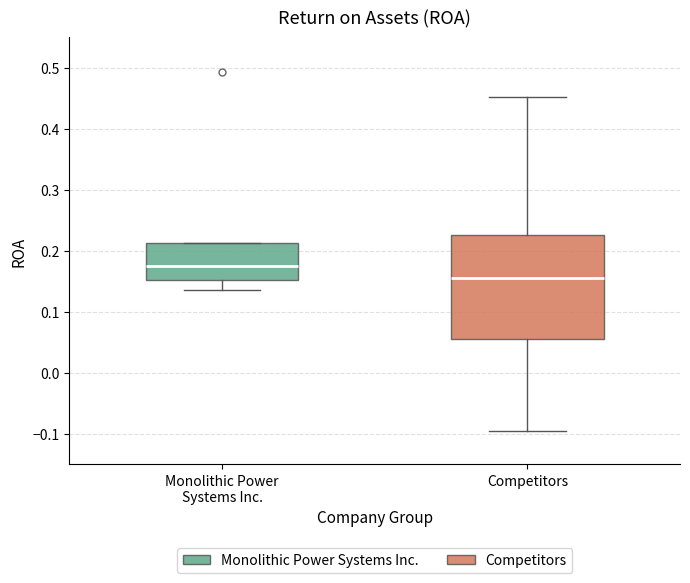

Where does the lower whisker of the box for Monolithic Power Systems Inc. end on the y-axis? The values are not printed on the chart, so give them approximately, as read against the axis.

0.14